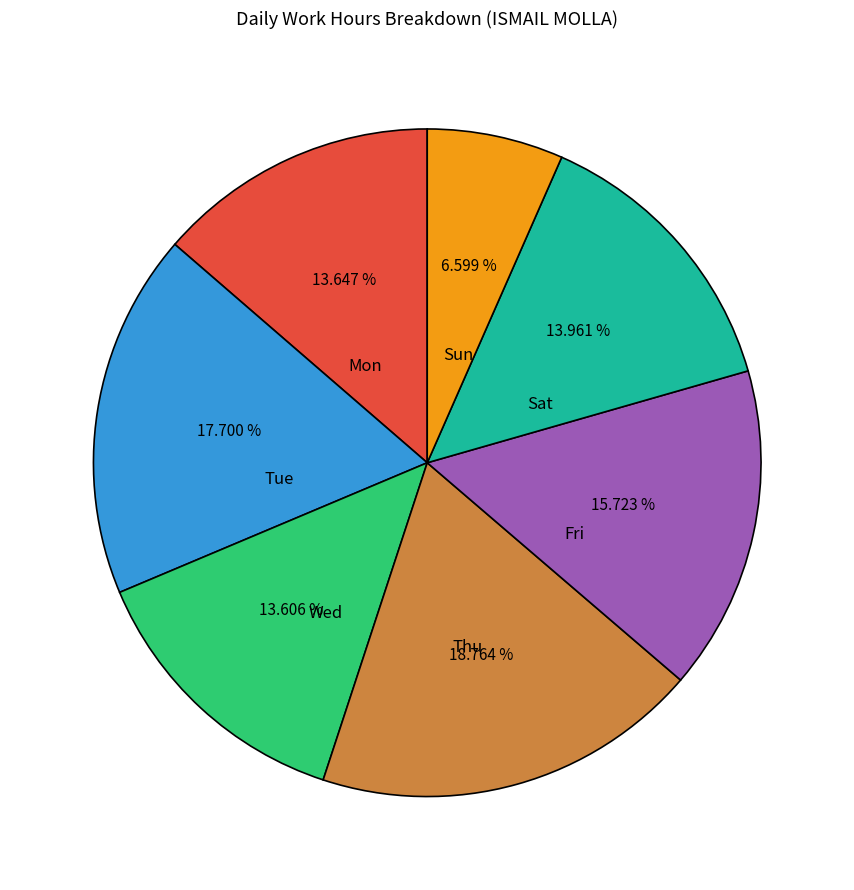

Do Mon and Sun together represent more than half of the pie?

No